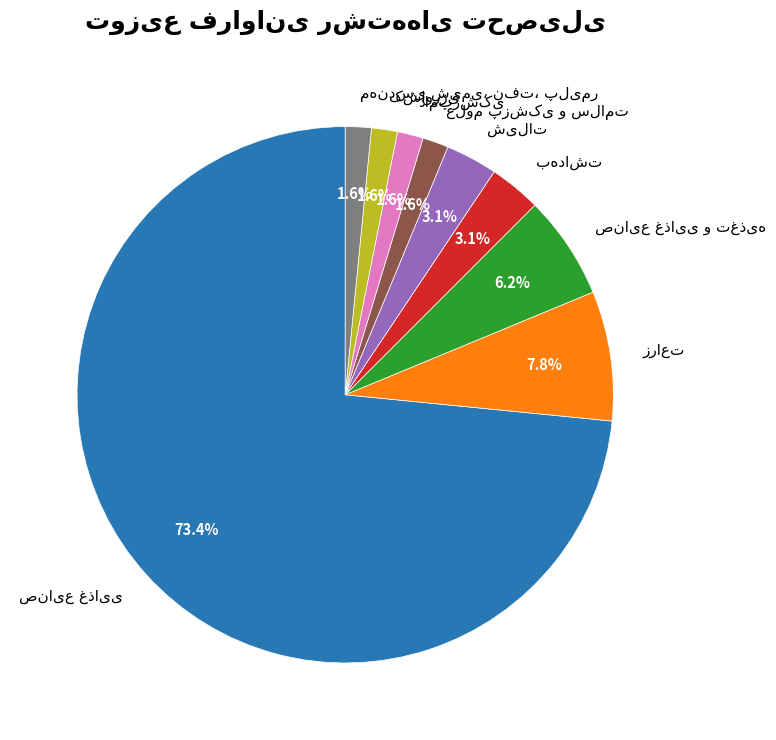

Does any single category account for the majority?

Yes